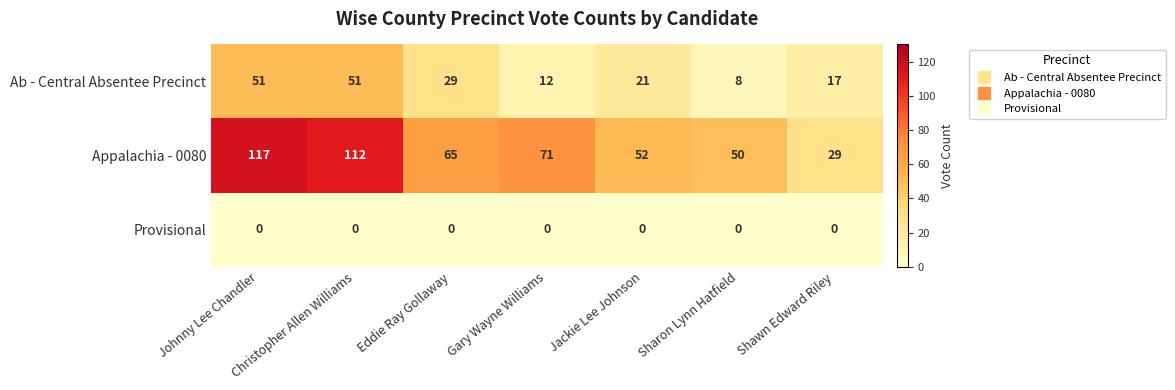

Which series has the widest spread of values?

Appalachia - 0080